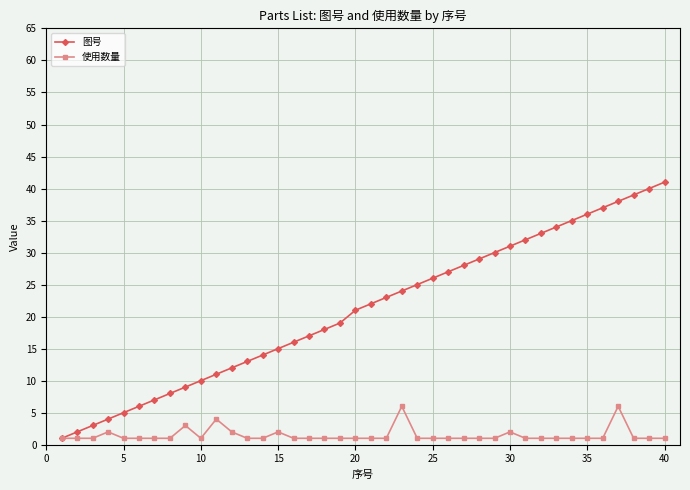

Which series has the largest total across all categories?

图号